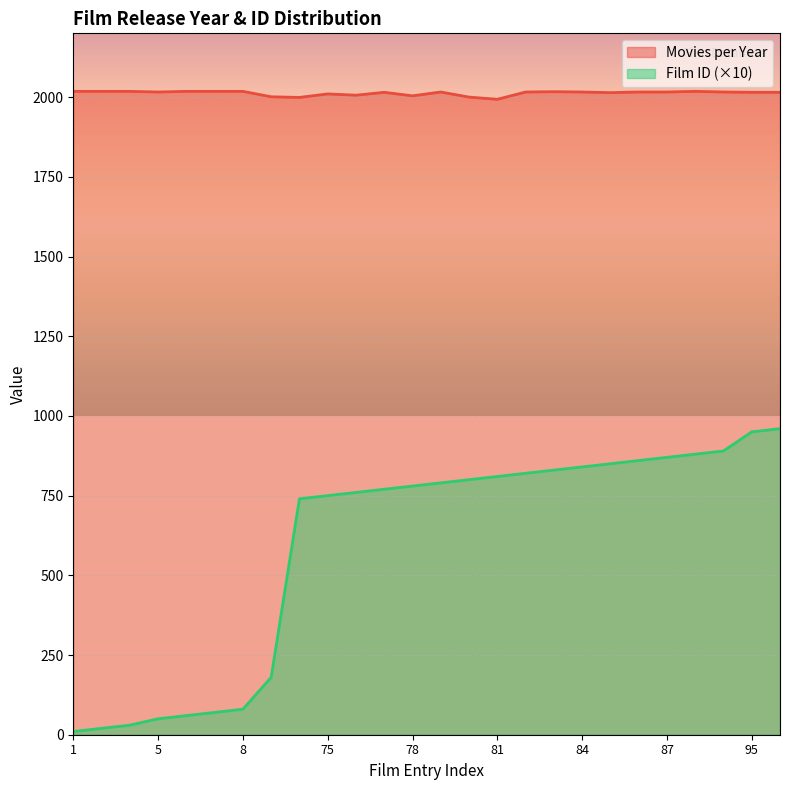

What is the difference between the second highest and minimum values in the Movies per Year series?

25